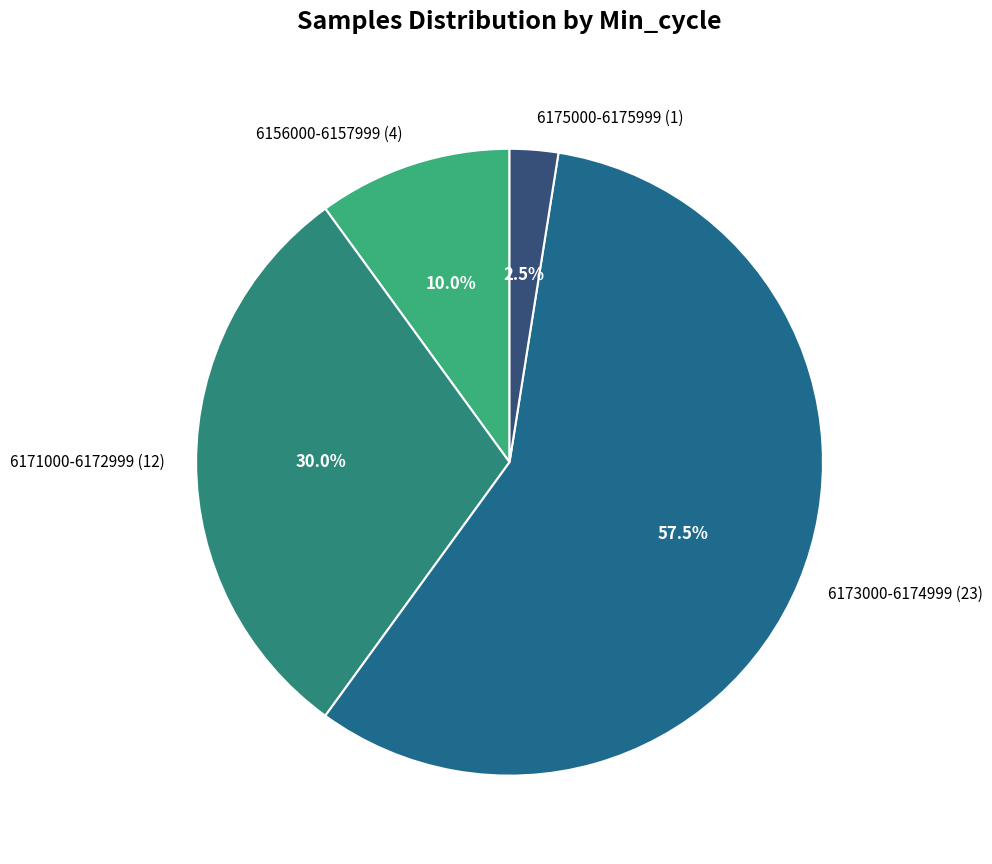

Is the sum of 6175000-6175999 (1) and 6173000-6174999 (23) greater than half?

Yes